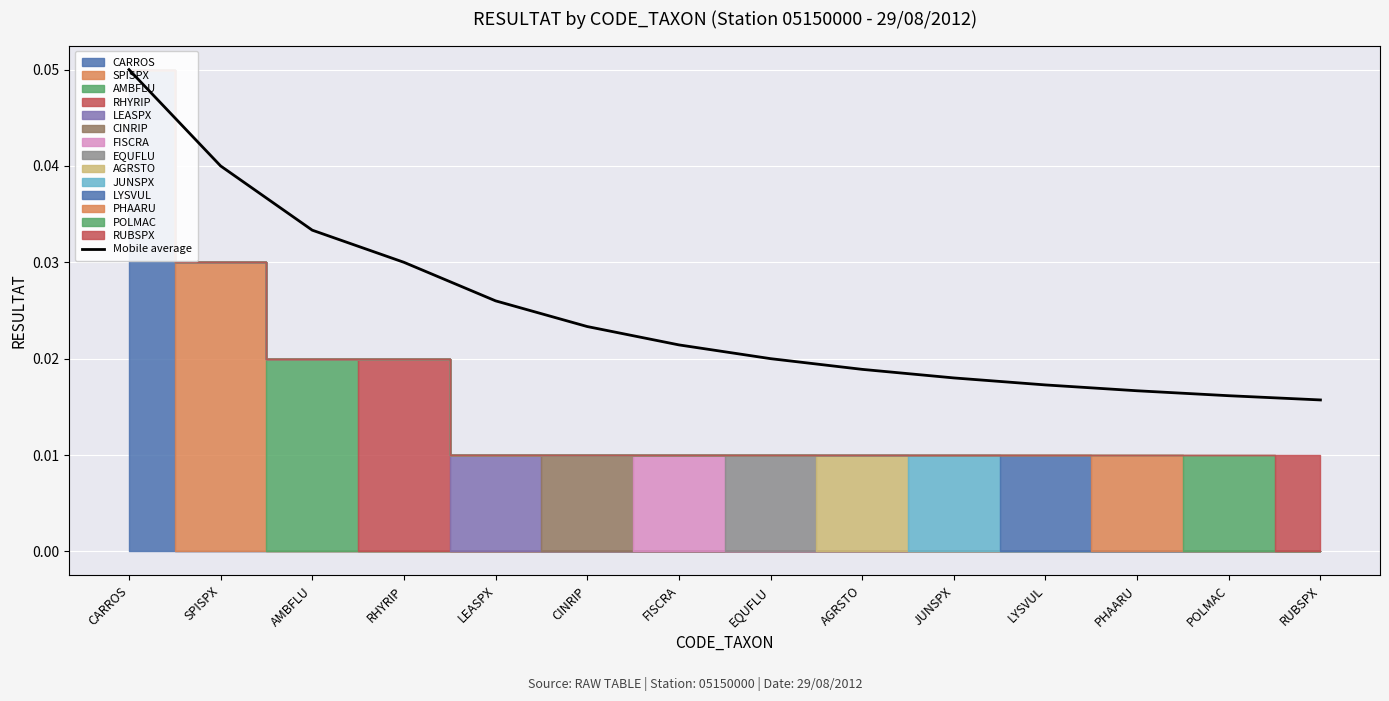

Which category has the lowest value across all series?

RUBSPX